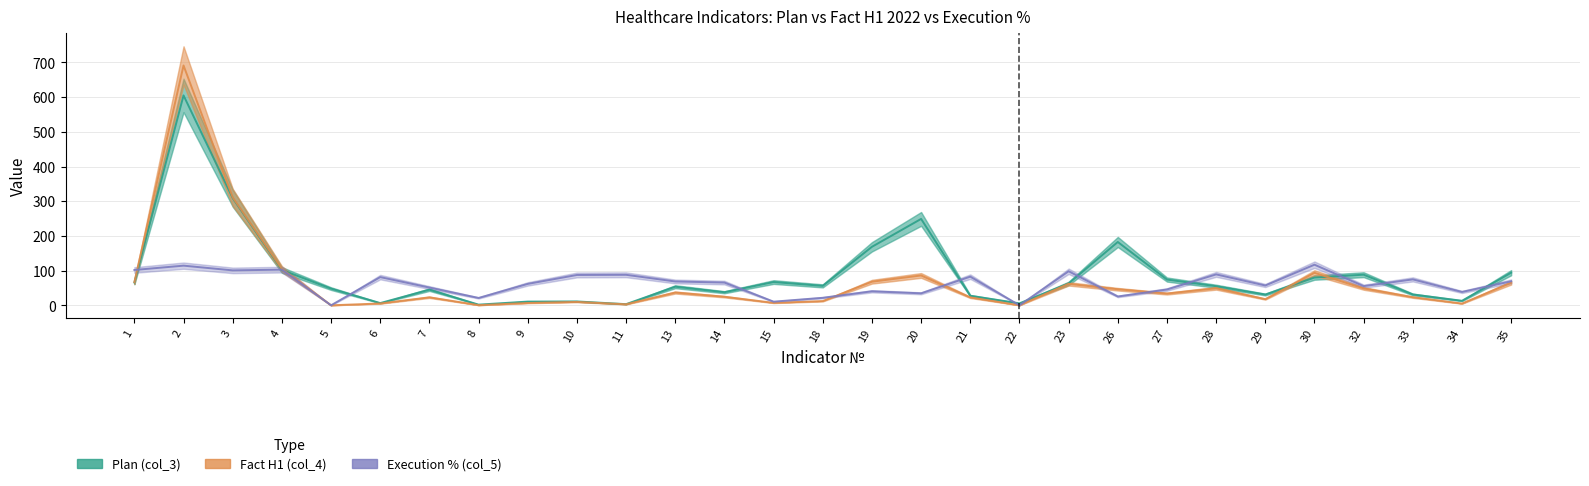

Does the chart have visible grid lines?

Yes